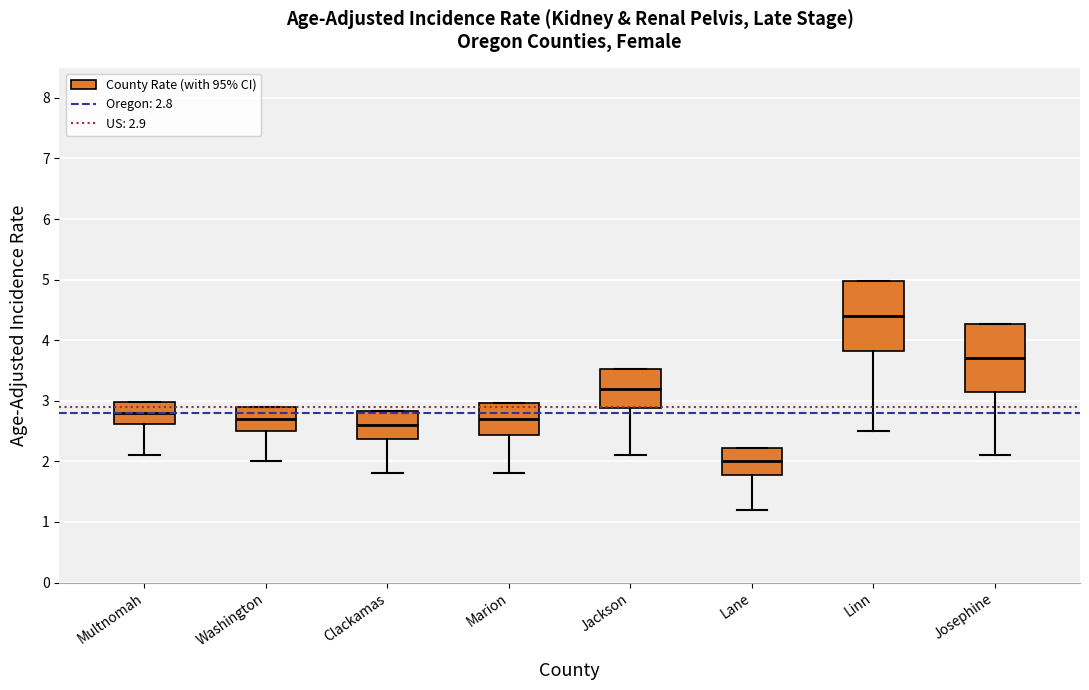

Where is the upper edge of the box for Jackson on the y-axis? The values are not printed on the chart, so give them approximately, as read against the axis.

3.5